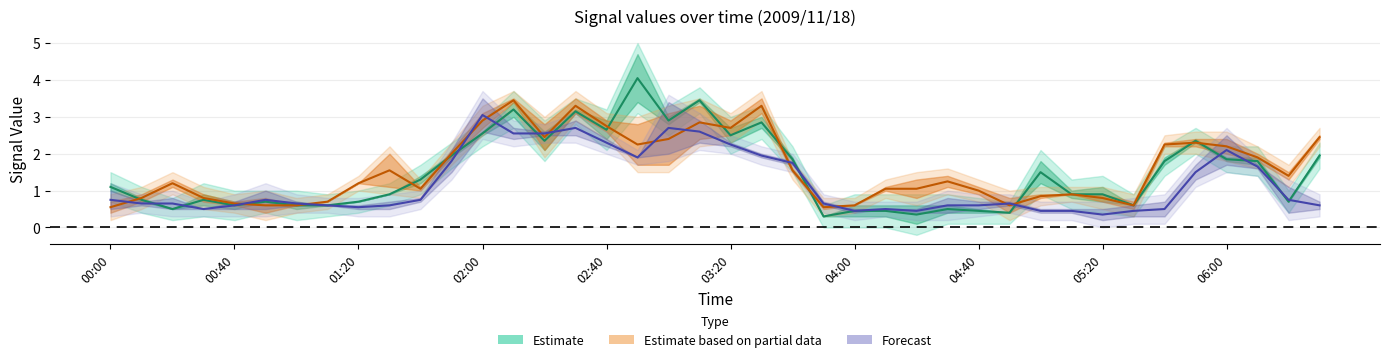

What is the maximum value shown in the chart?

4.7